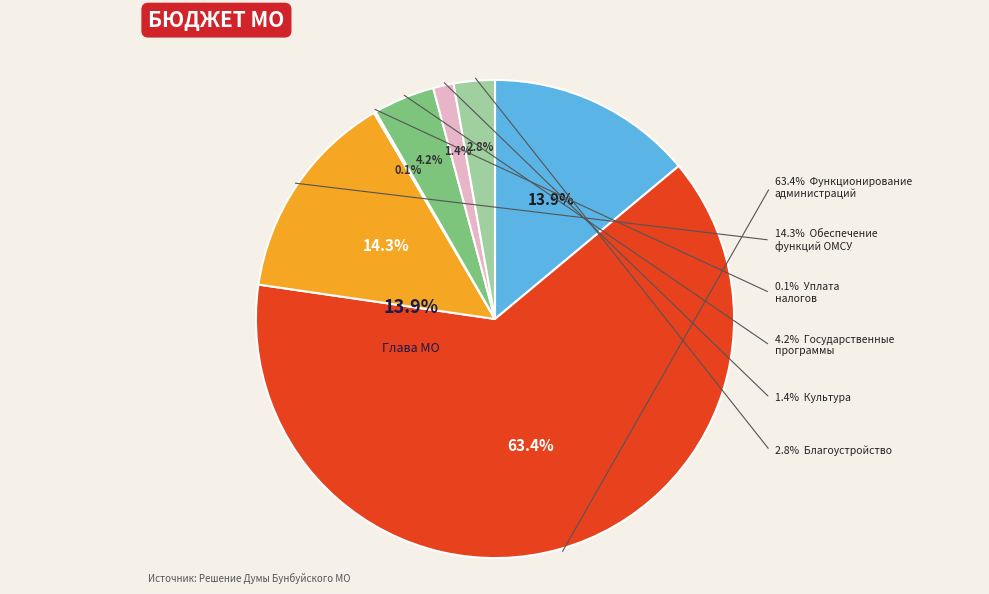

What is the largest slice in the pie chart?

Функционирование местных администраций